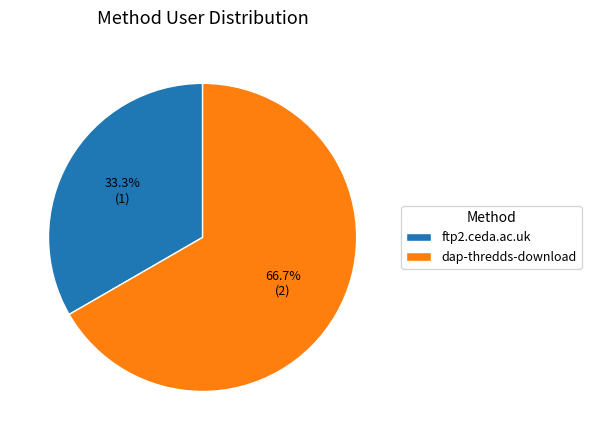

To the nearest percent, what is the difference between the largest and smallest slice percentages?

33%